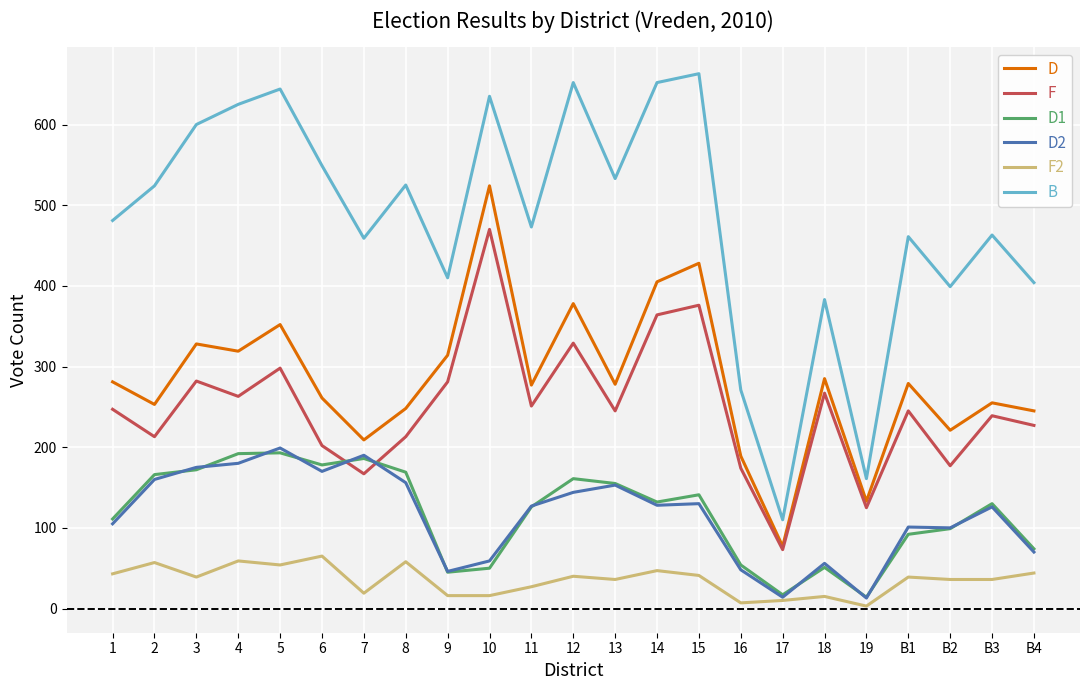

Between 6 and 14, which series saw the biggest shift?

F